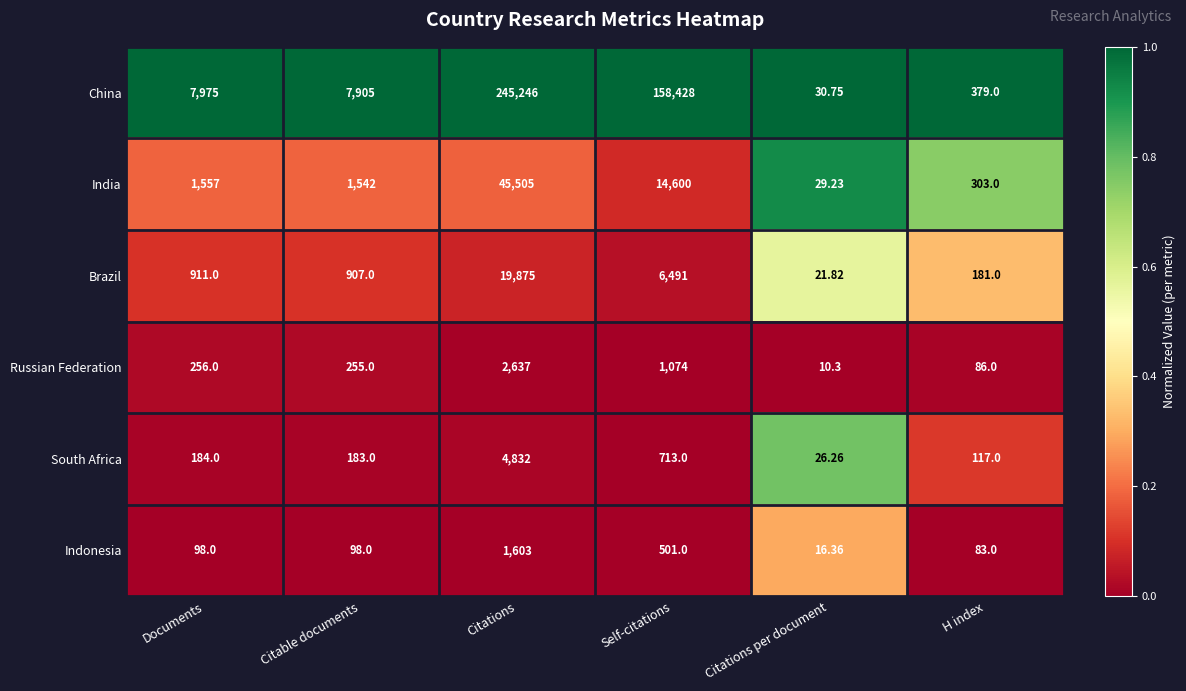

Rank the series at Citable documents from highest to lowest value.

China, India, Brazil, Russian Federation, South Africa, Indonesia